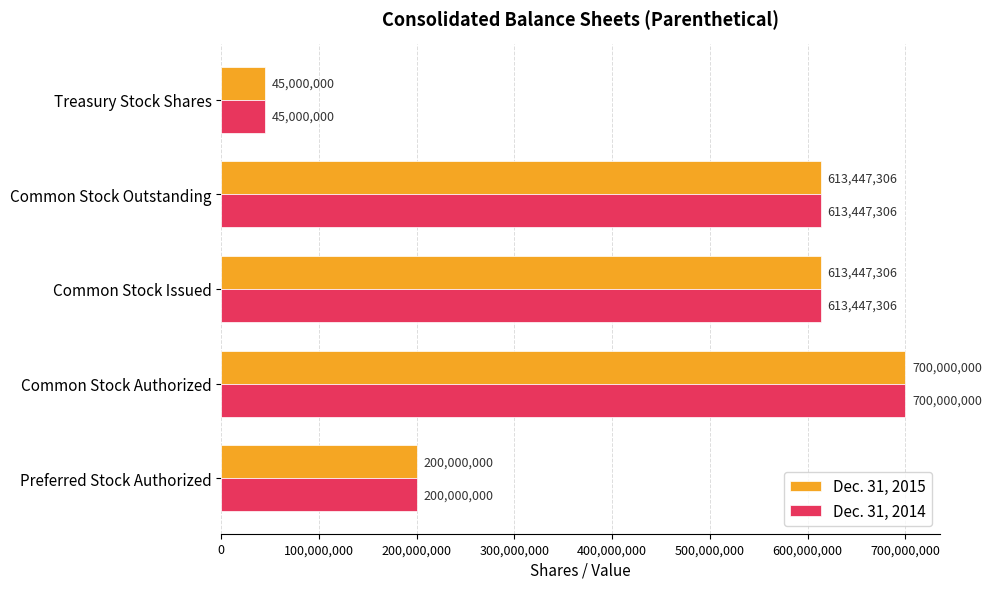

At how many categories does at least one series exceed 64212836?

4